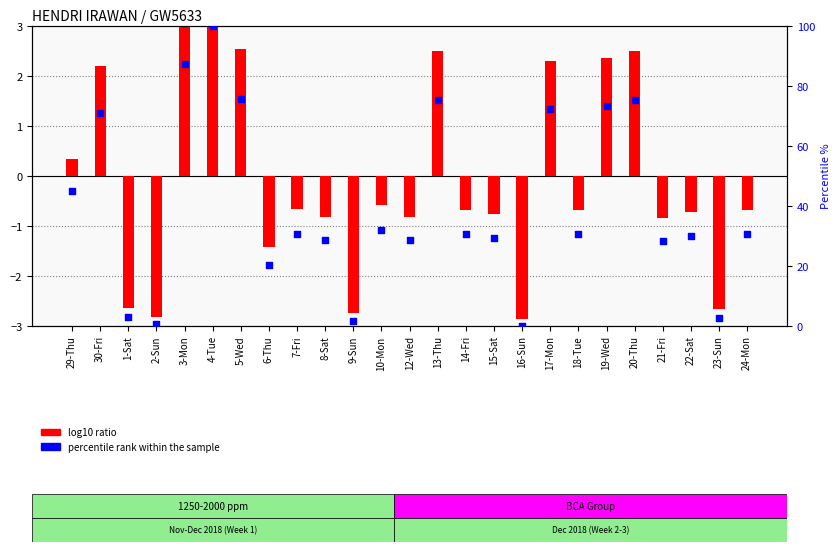

Which series reaches the minimum Y coordinate?

log10 ratio